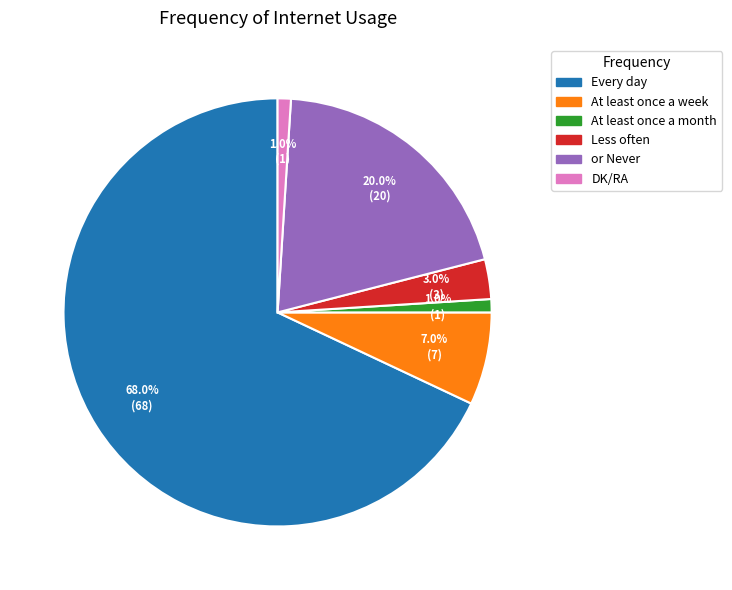

Does any single category account for the majority?

Yes